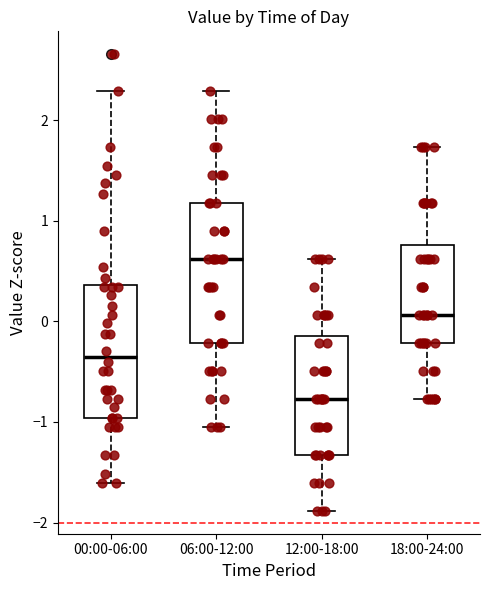

Reading left to right, read every box against the y-axis: the position of its median line, the range the box covers, and the ends of its whiskers. The values are not printed on the chart, so give them approximately, as read against the axis.

00:00-06:00: median -0.4, box -1.0 to 0.4, whiskers -1.6 to 2.3
06:00-12:00: median 0.6, box -0.2 to 1.2, whiskers -1.0 to 2.3
12:00-18:00: median -0.8, box -1.3 to -0.1, whiskers -1.9 to 0.6
18:00-24:00: median 0.1, box -0.2 to 0.8, whiskers -0.8 to 1.7